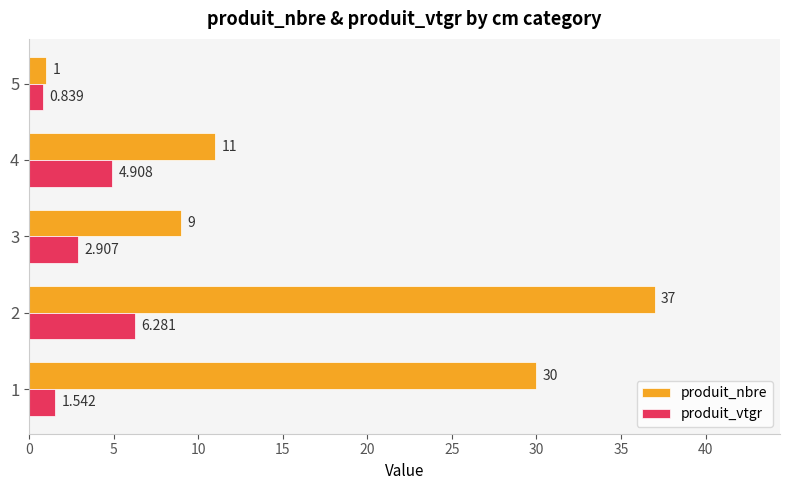

Is the value of produit_vtgr at 2 greater than the value of produit_nbre at 3?

No